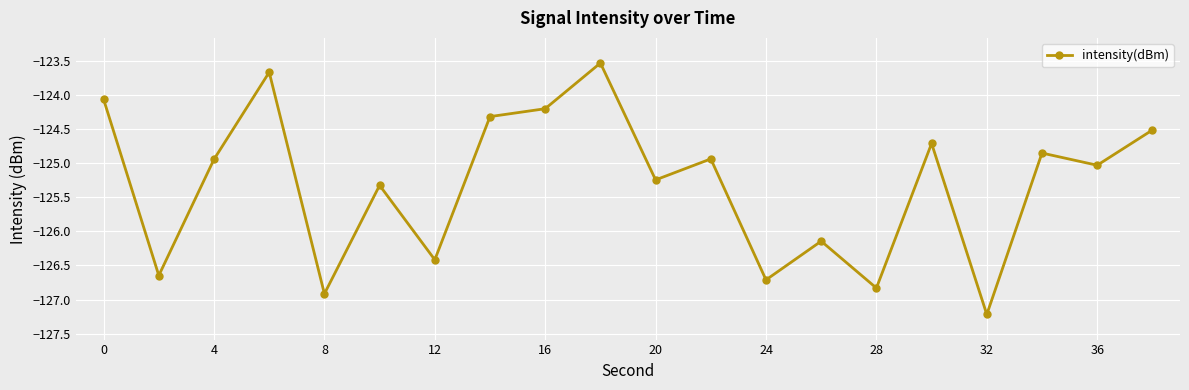

How many points are higher than both their immediate neighbors (excluding endpoints)?

7